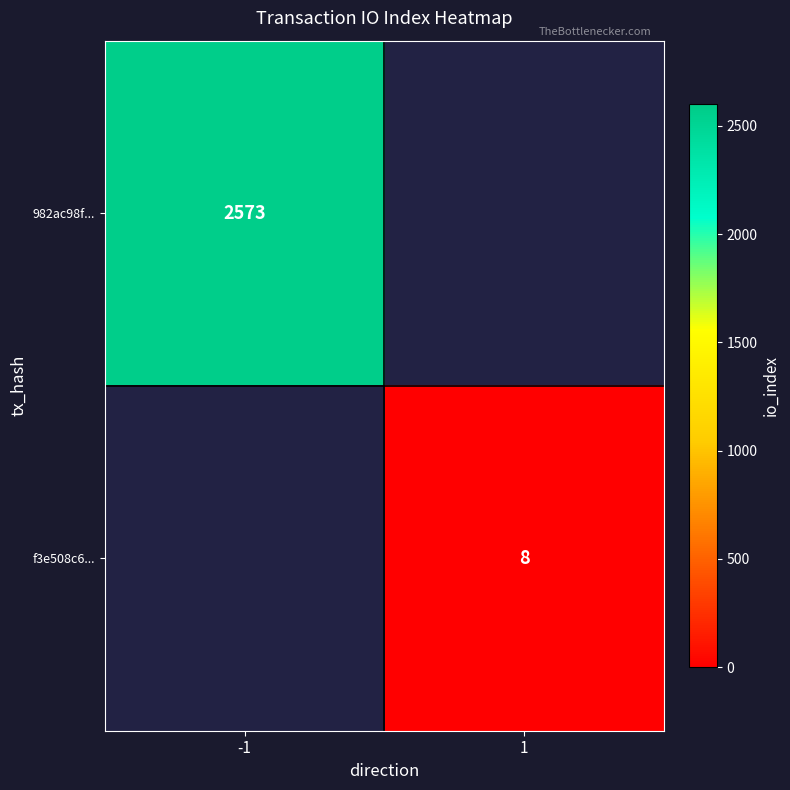

What is the minimum value shown in the chart?

8.0